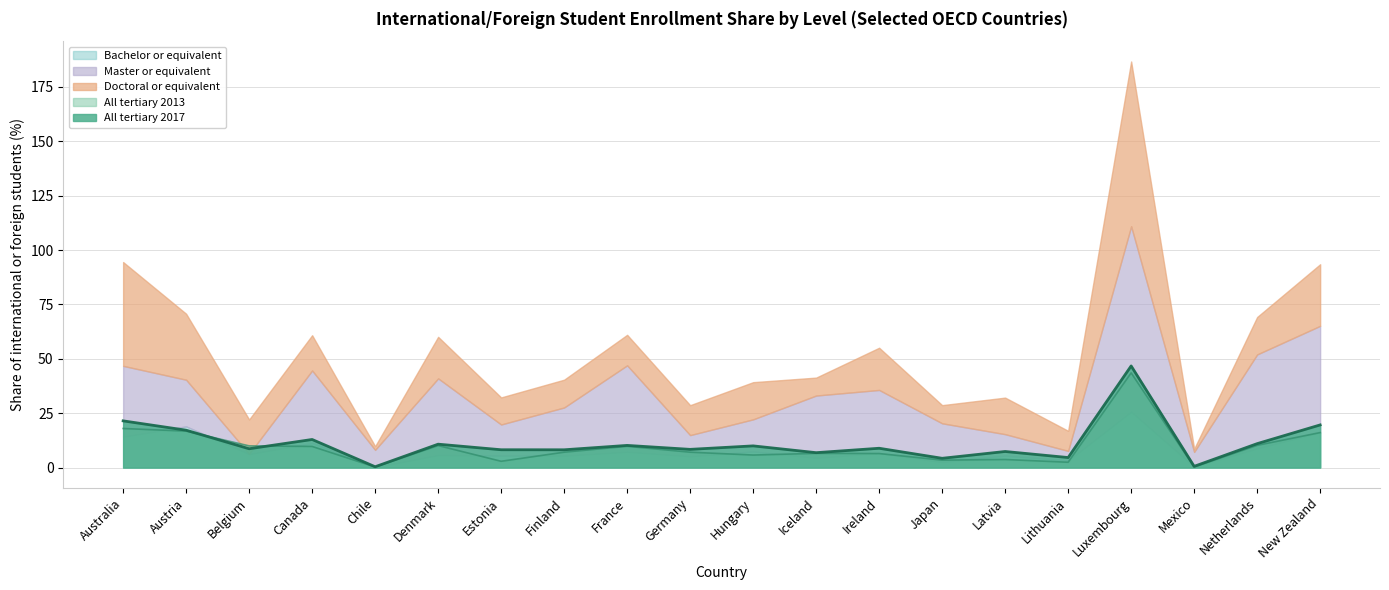

Is it true that Bachelor or equivalent equals 7.4 at Hungary?

True